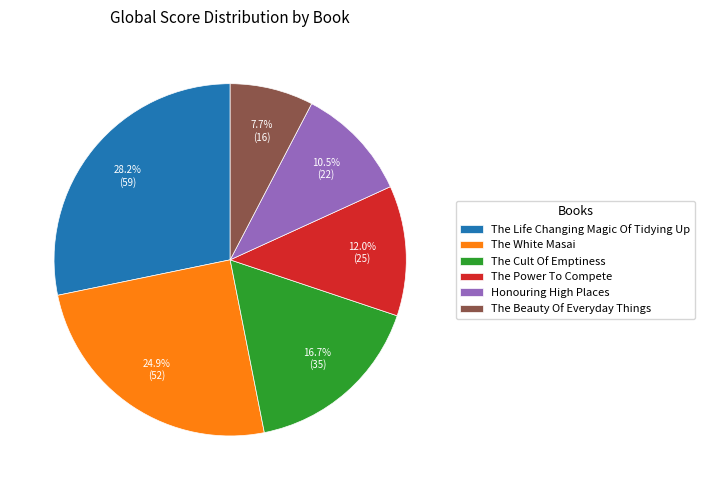

Between The Power To Compete and The Cult Of Emptiness, which is larger?

The Cult Of Emptiness